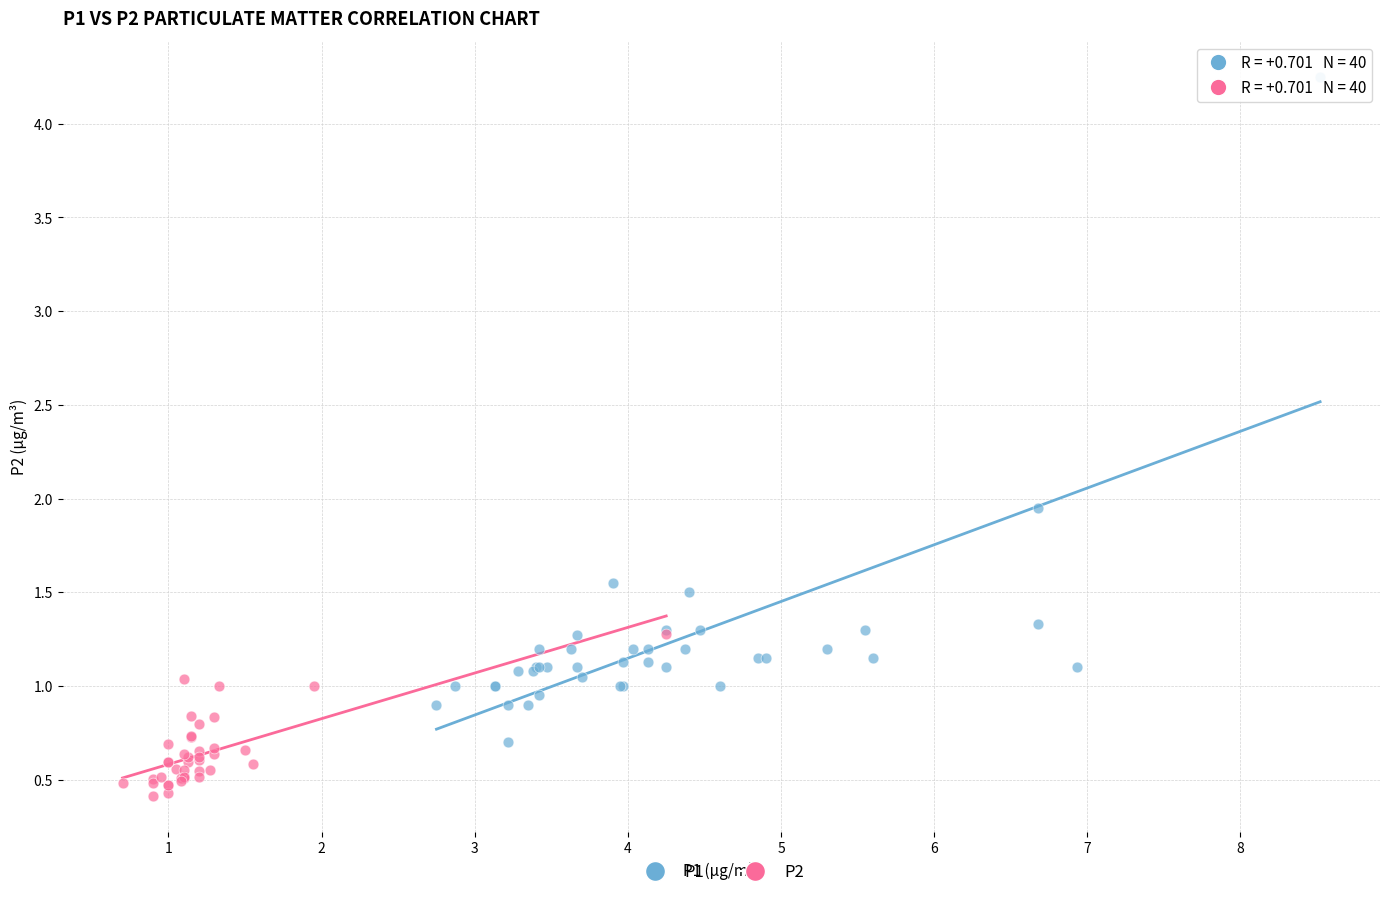

Which series reaches the maximum Y coordinate?

P1